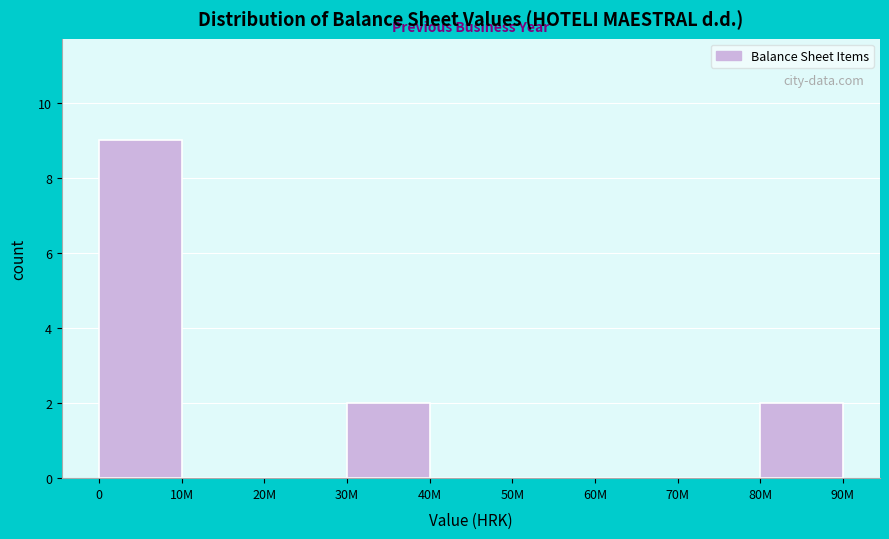

Reading left to right, transcribe all the data shown in this chart.

0=9	10M=0	20M=0	30M=2	40M=0	50M=0	60M=0	70M=0	80M=2